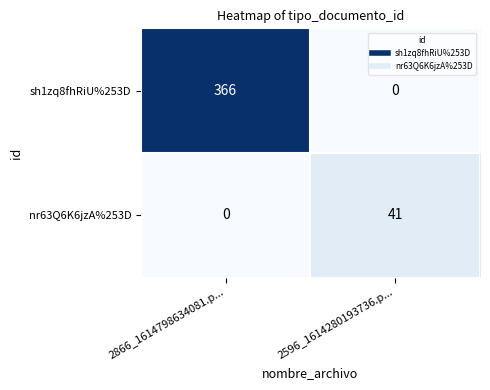

Is it true that sh1zq8fhRiU%253D equals 85 at 2866_1614798634081.p...?

False